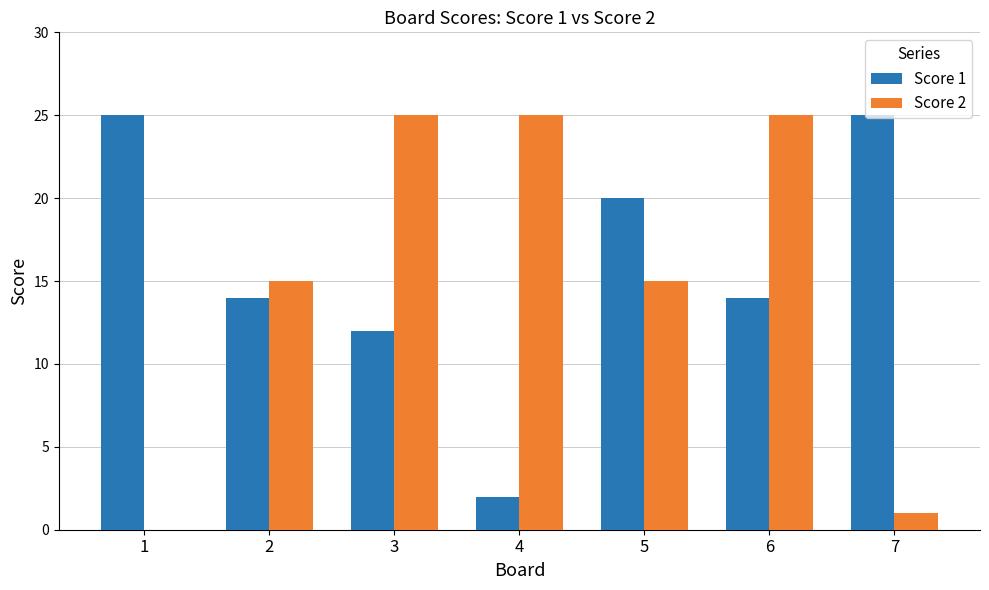

Is it true that Score 1 equals 12 at 1?

False